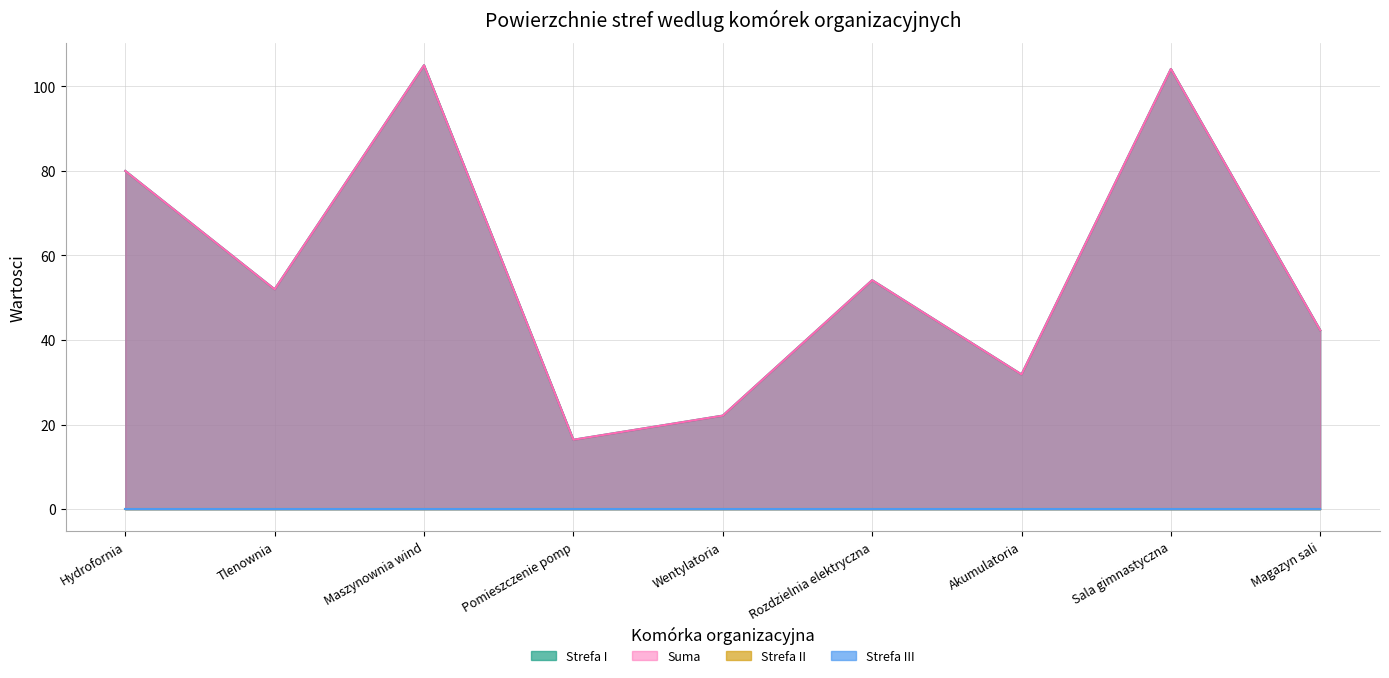

How many lines are shown in the chart?

4